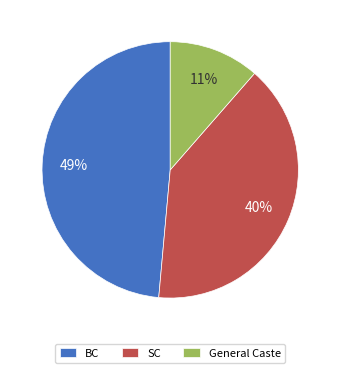

Does any single category account for the majority?

No